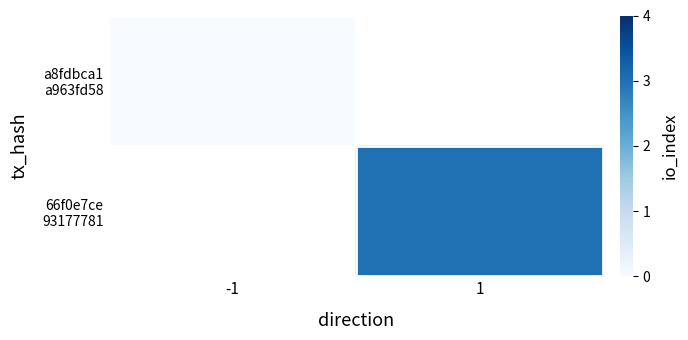

Which has a higher value, -1 or 1?

1